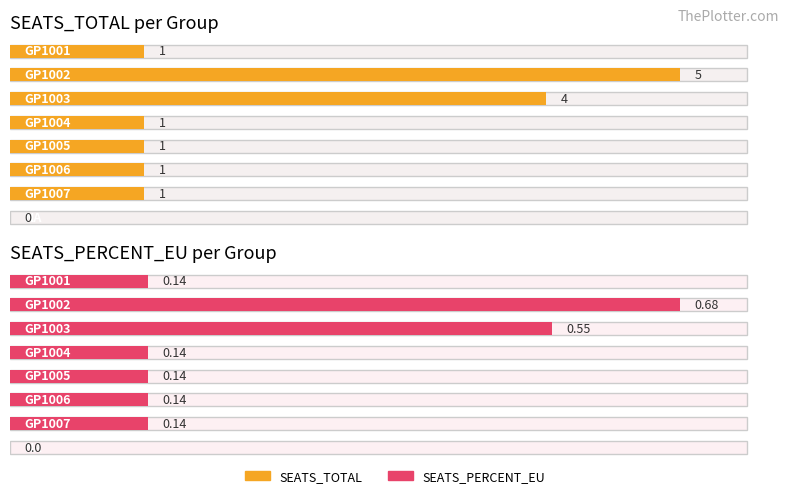

Rank the categories by SEATS_PERCENT_EU value from lowest to highest.

NA, GP1001, GP1004, GP1005, GP1006, GP1007, GP1003, GP1002